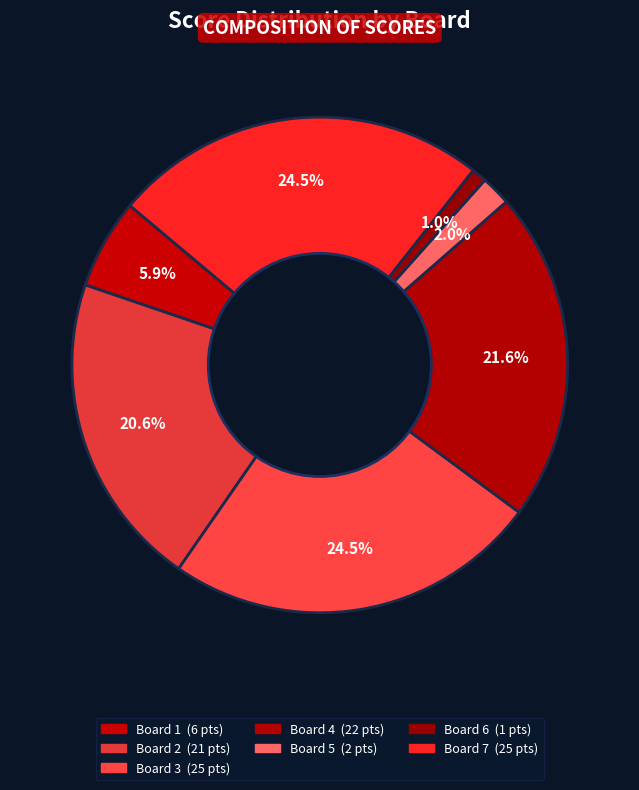

To the nearest percent, what is the difference between the largest and smallest slice percentages?

24%